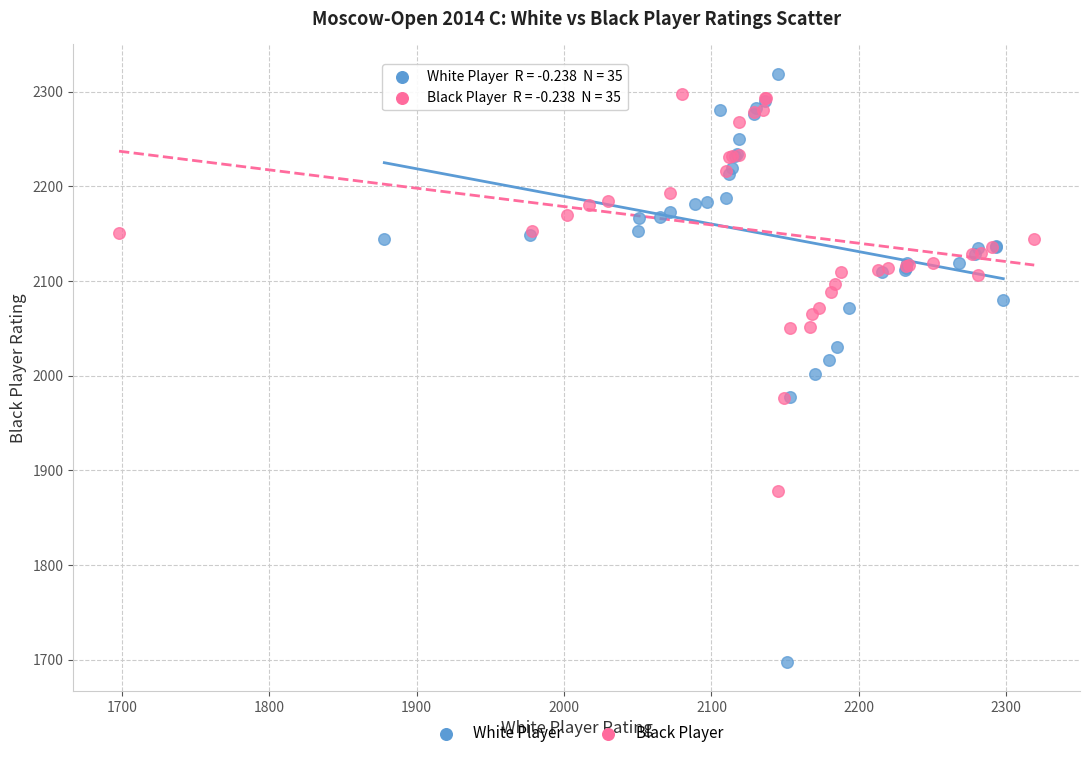

Which series has the largest Y range (max minus min)?

White Player